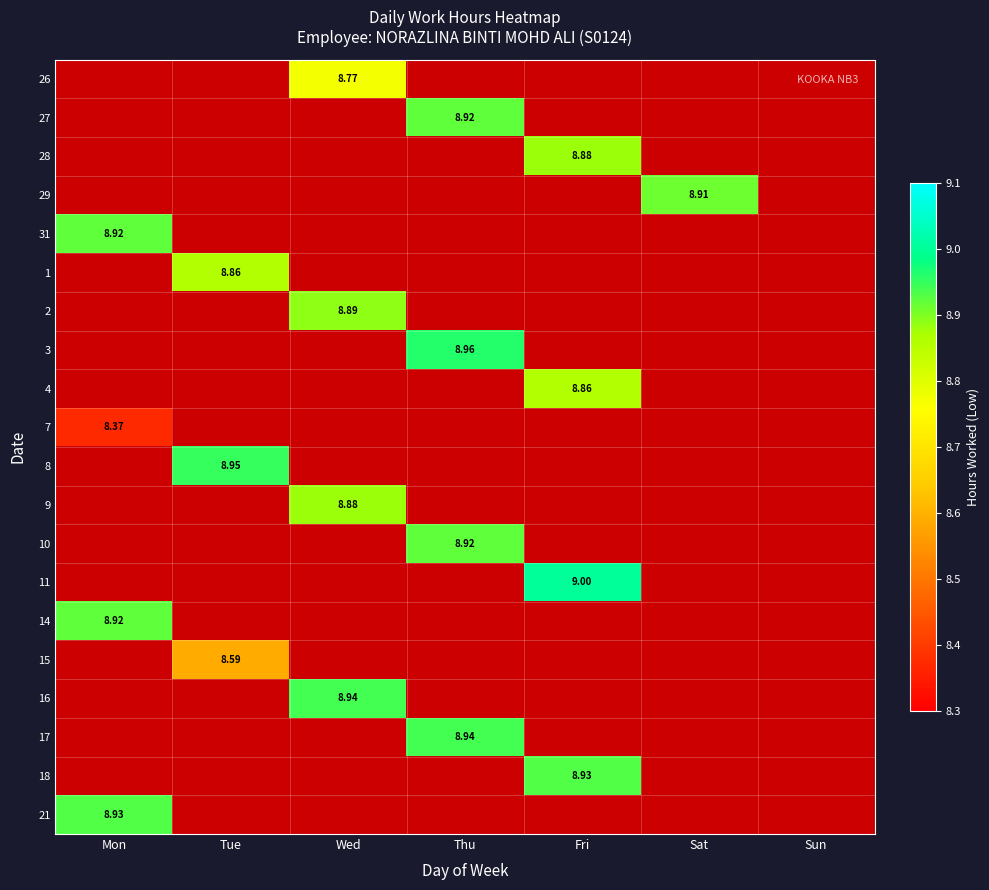

Which has a higher value, Sun or Thu?

Thu